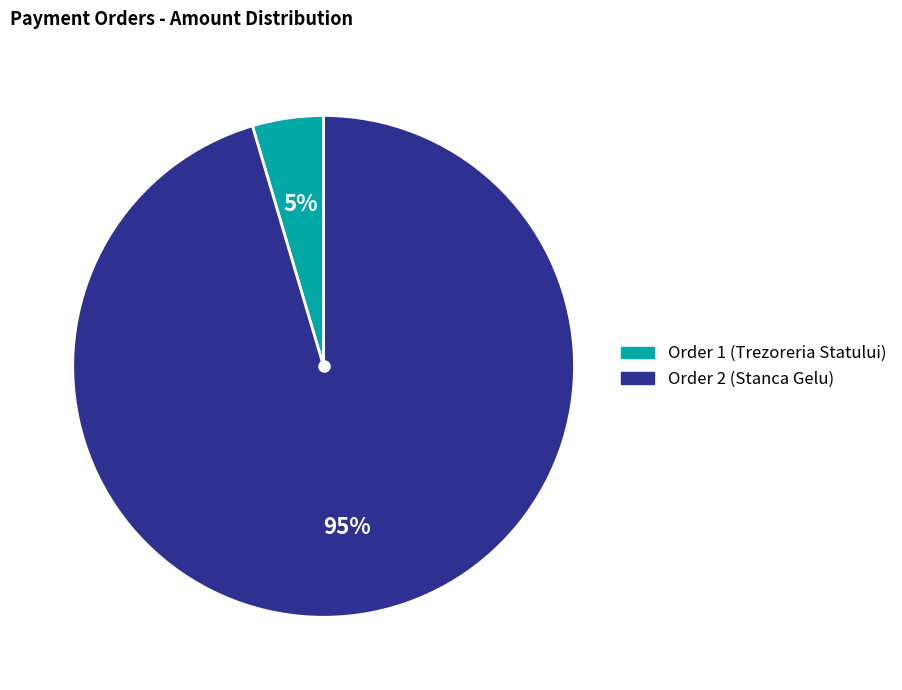

The Order 2 (Stanca Gelu) slice represents 95% of the pie. True or false?

True